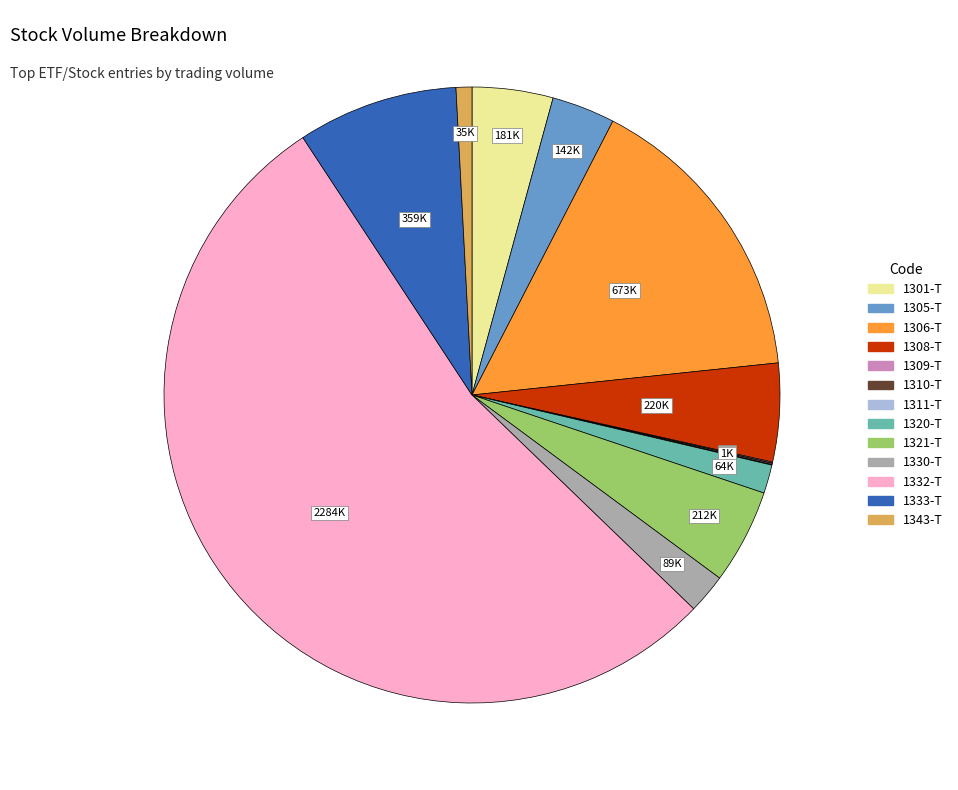

Do 1321-T and 1308-T together represent more than half of the pie?

No